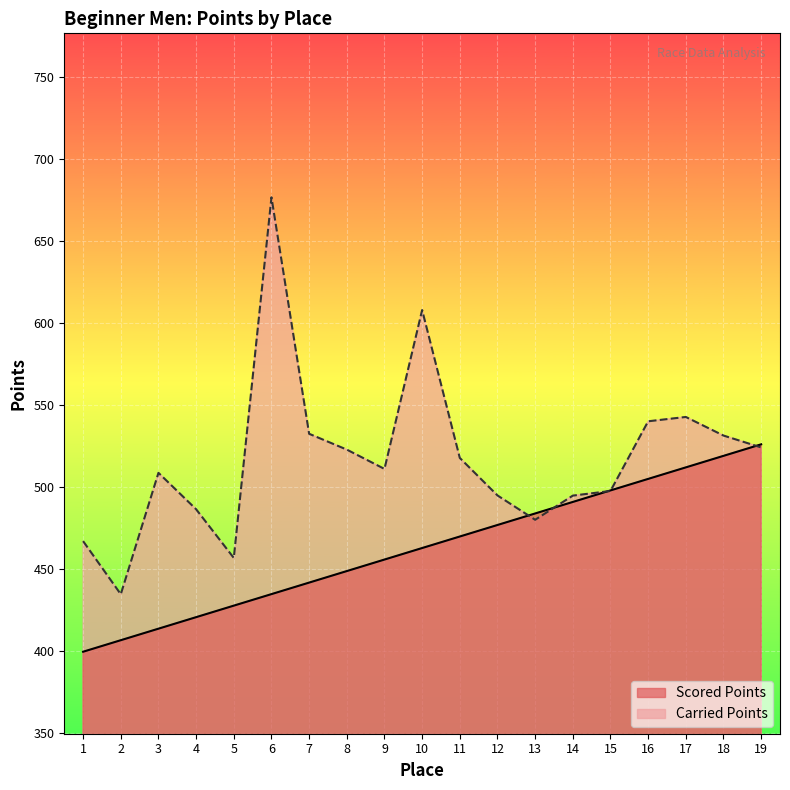

In Carried Points, how many points are higher than both neighbors (excluding endpoints)?

4